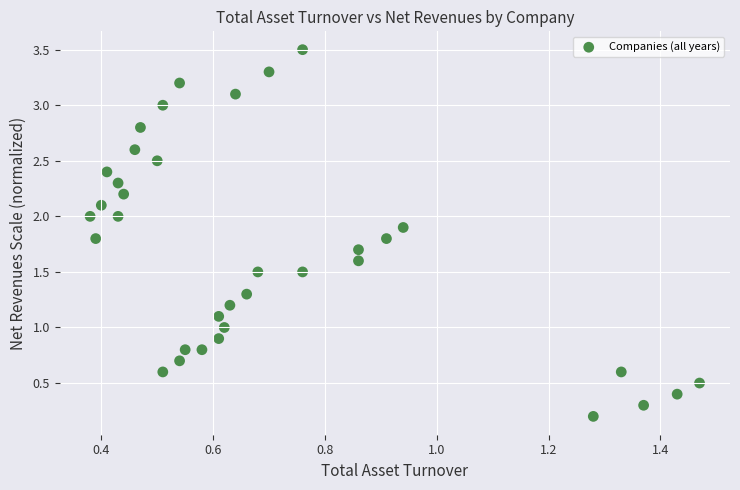

What is the range of X values (max minus min)?

1.1